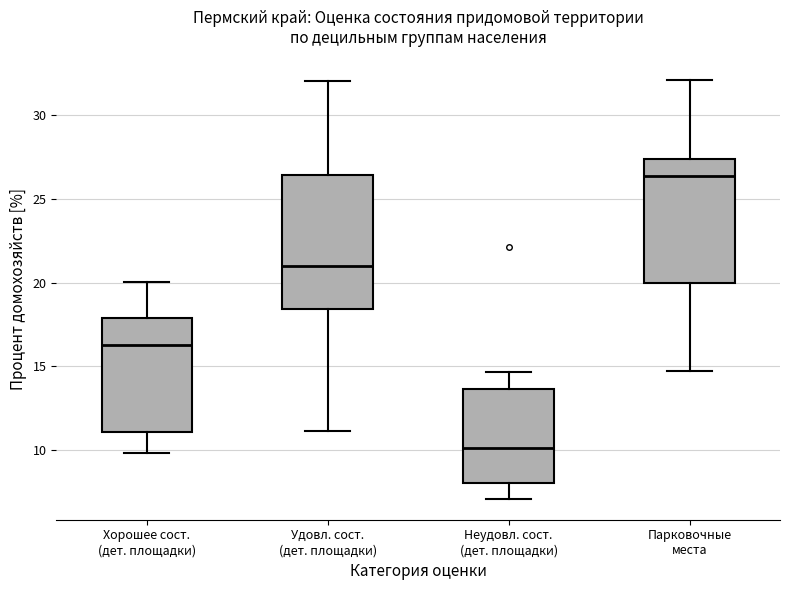

Which box is the tallest, from its lower edge to its upper edge?

Удовл. сост. (дет. площадки)